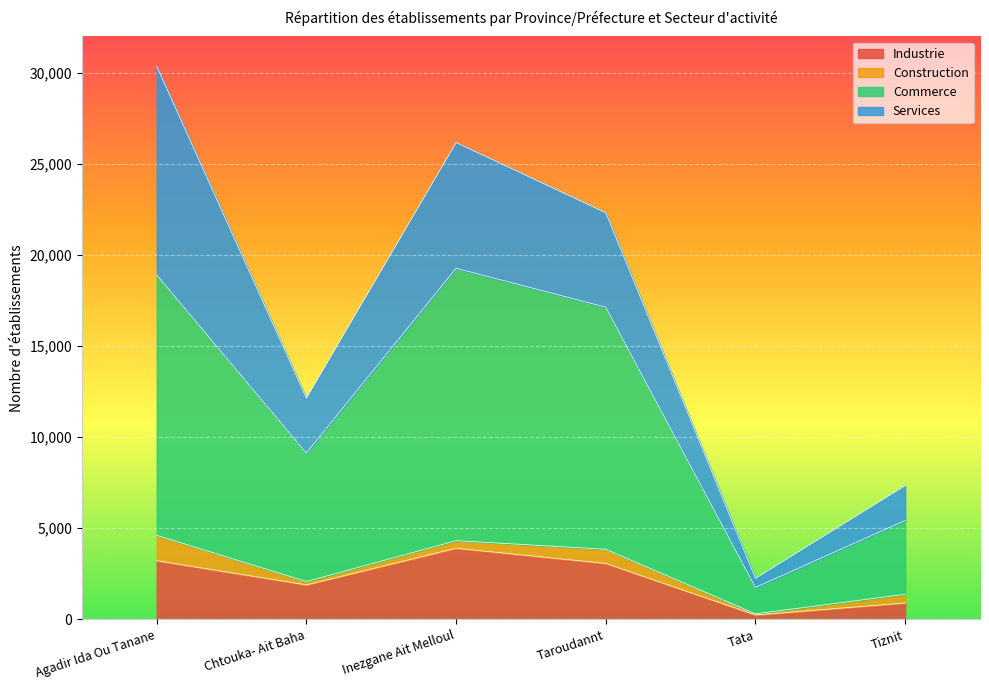

The Industrie series shows 1085 at Taroudannt. True or false?

False